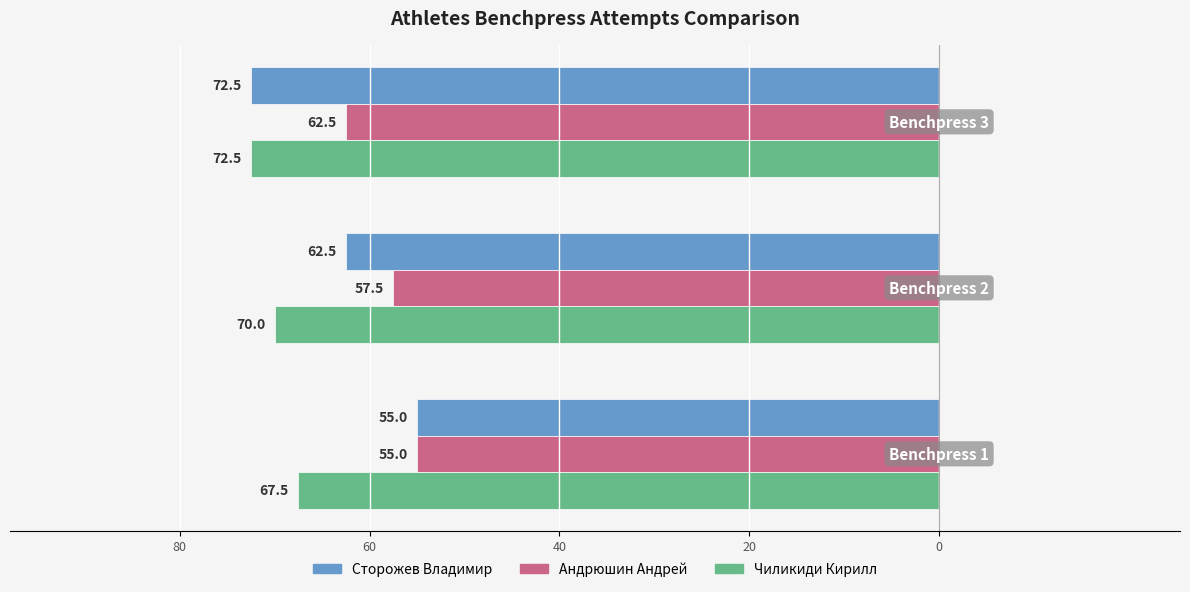

Reading left to right, transcribe all the data shown in this chart.

Сторожев Владимир: -55.0	-62.5	-72.5
Андрюшин Андрей: -55.0	-57.5	-62.5
Чиликиди Кирилл: -67.5	-70.0	-72.5